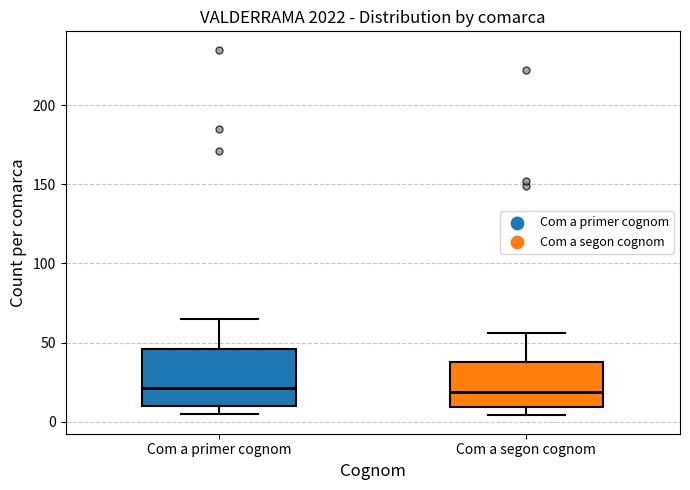

Which box is the tallest, from its lower edge to its upper edge?

Com a primer cognom